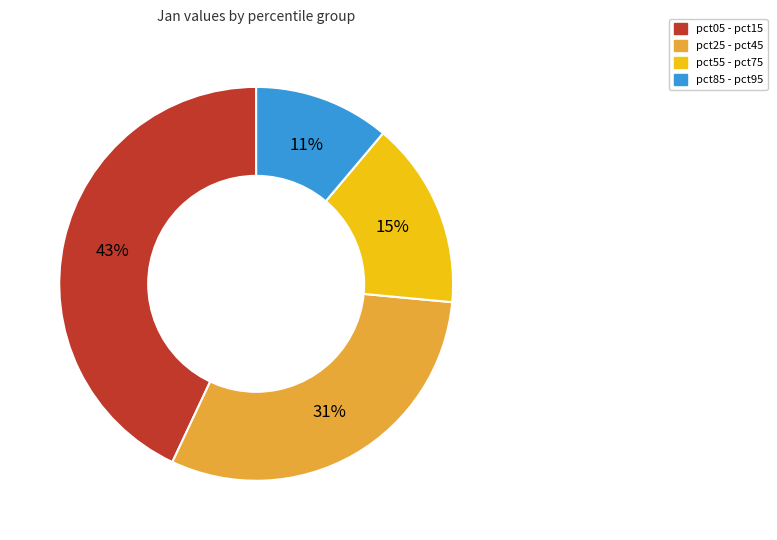

To the nearest percent, what is the average slice percentage?

25%